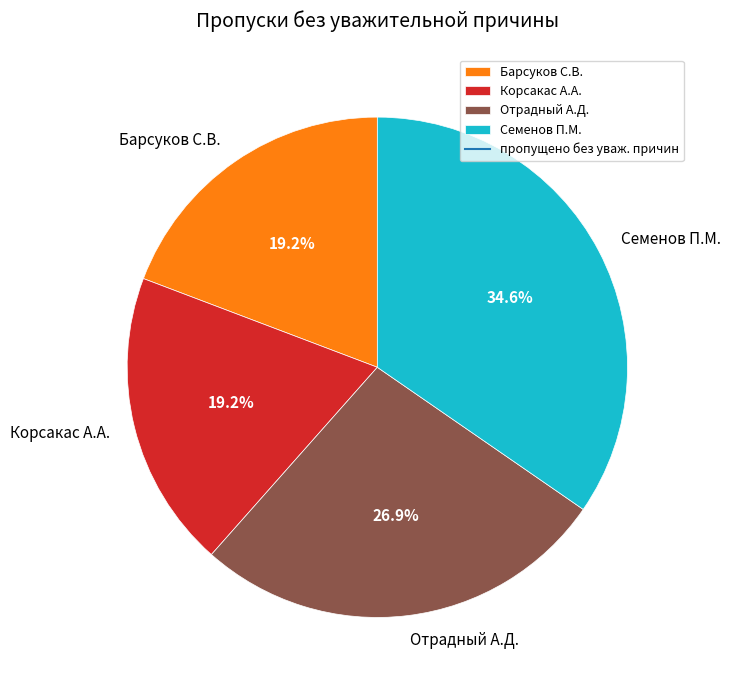

How many slices are in this pie chart?

4